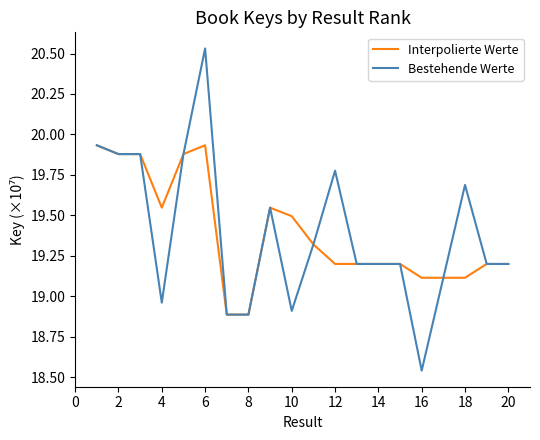

Rank the series by their maximum value, from highest to lowest.

Bestehende Werte, Interpolierte Werte